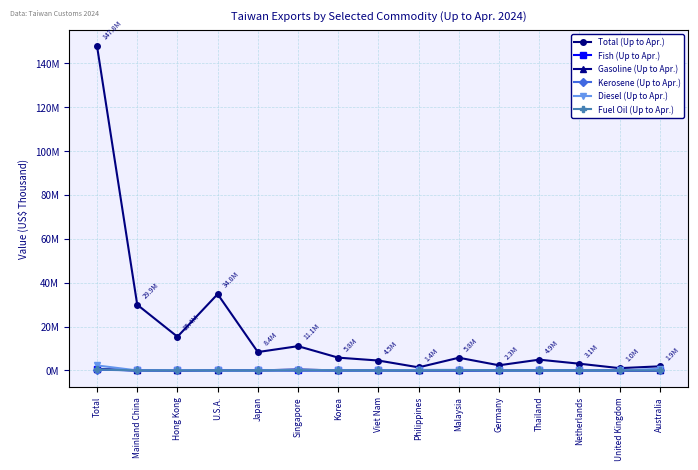

Which category has the lowest value across all series?

Mainland China